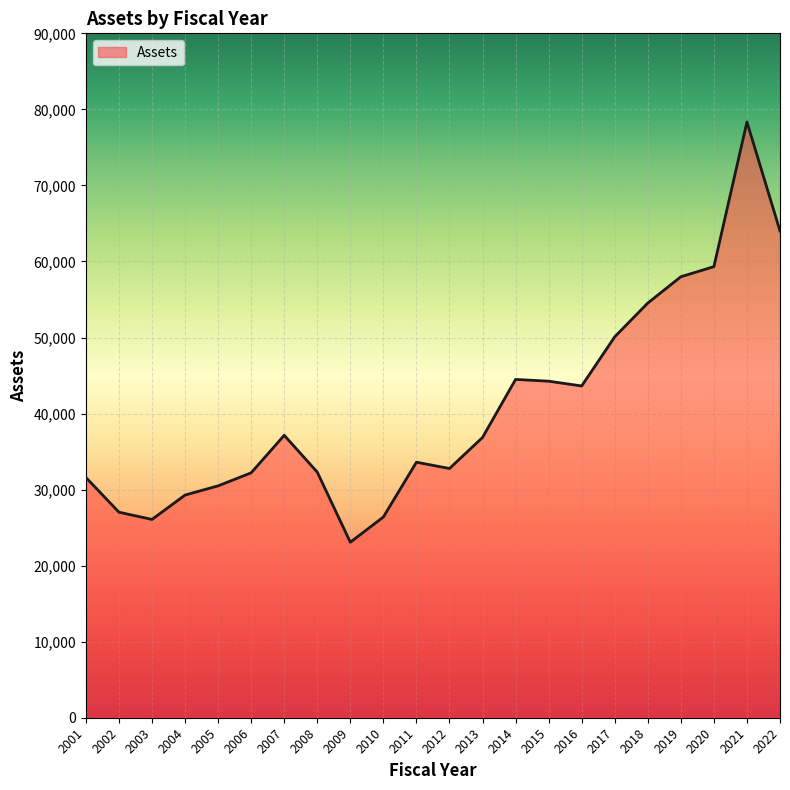

The value at 2005 is 30492.2. True or false?

True